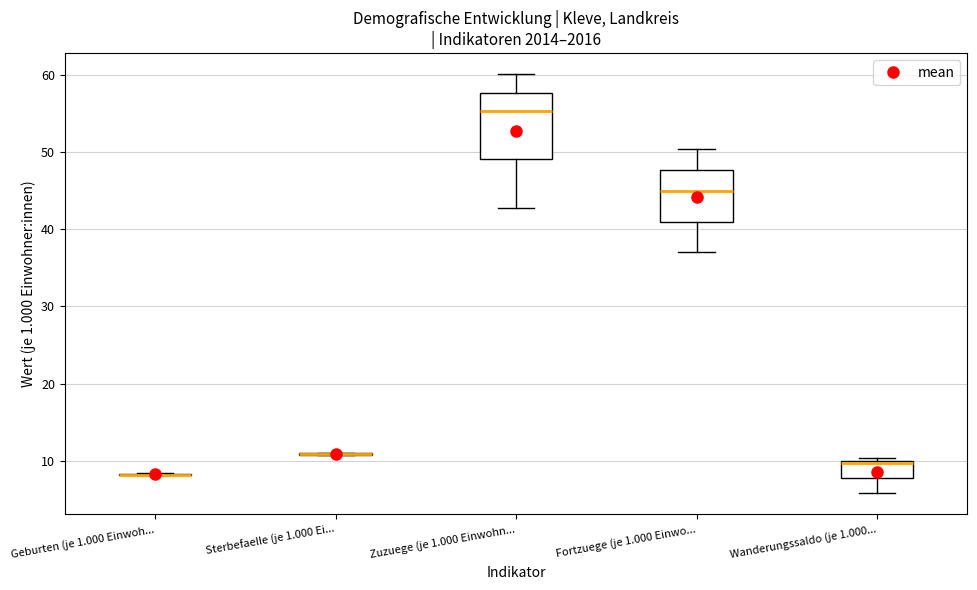

Which box is the tallest, from its lower edge to its upper edge?

Zuzuege (je 1.000 Einwohn...